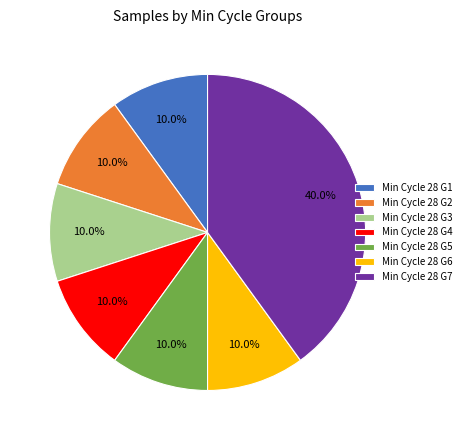

What percentage do Min Cycle 28 G4 and Min Cycle 28 G3 together represent?

20.0%